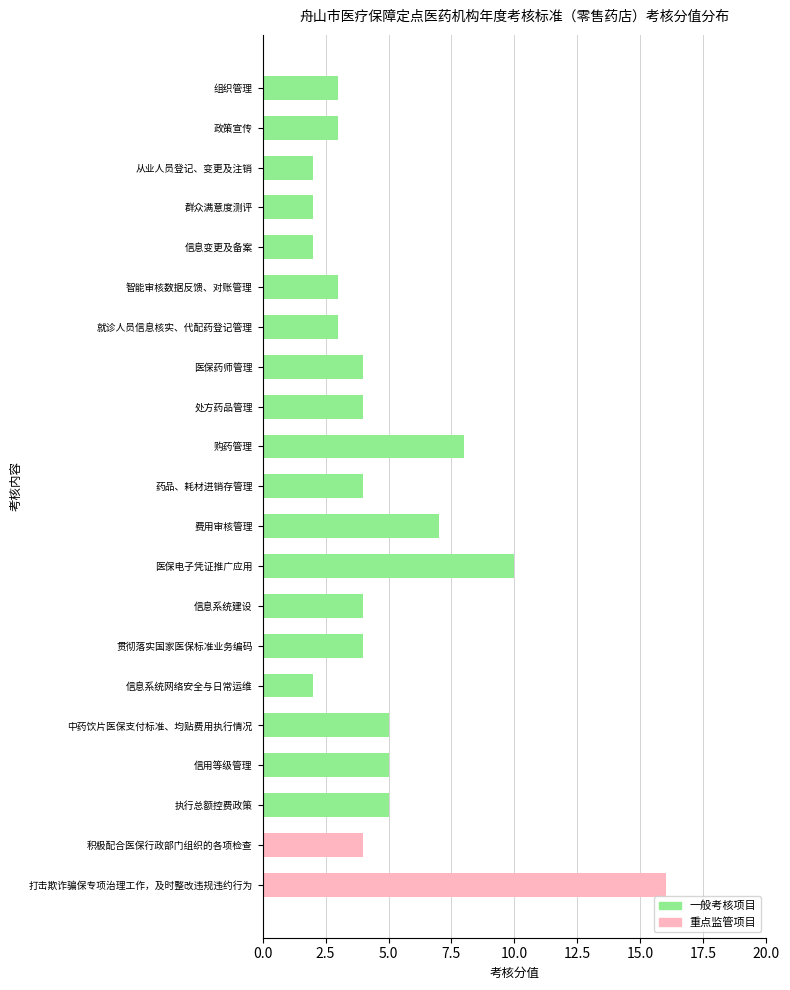

How many data points does each series have?

21